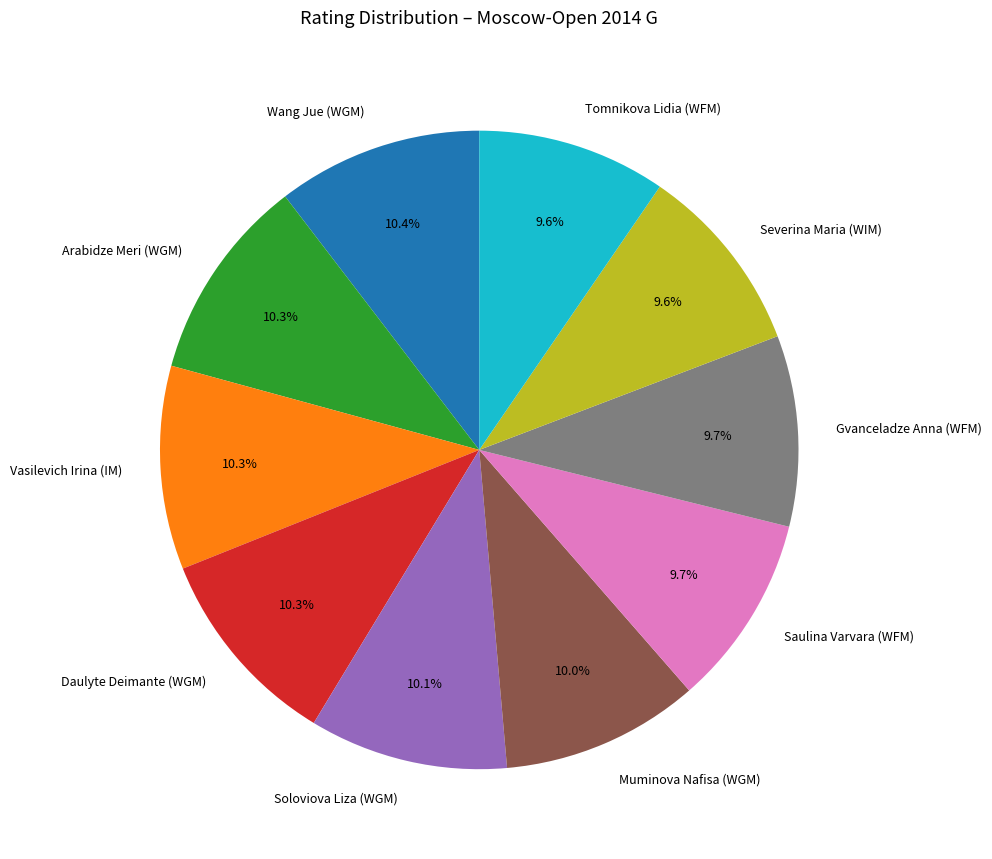

The Saulina Varvara (WFM) slice represents 4% of the pie. True or false?

False